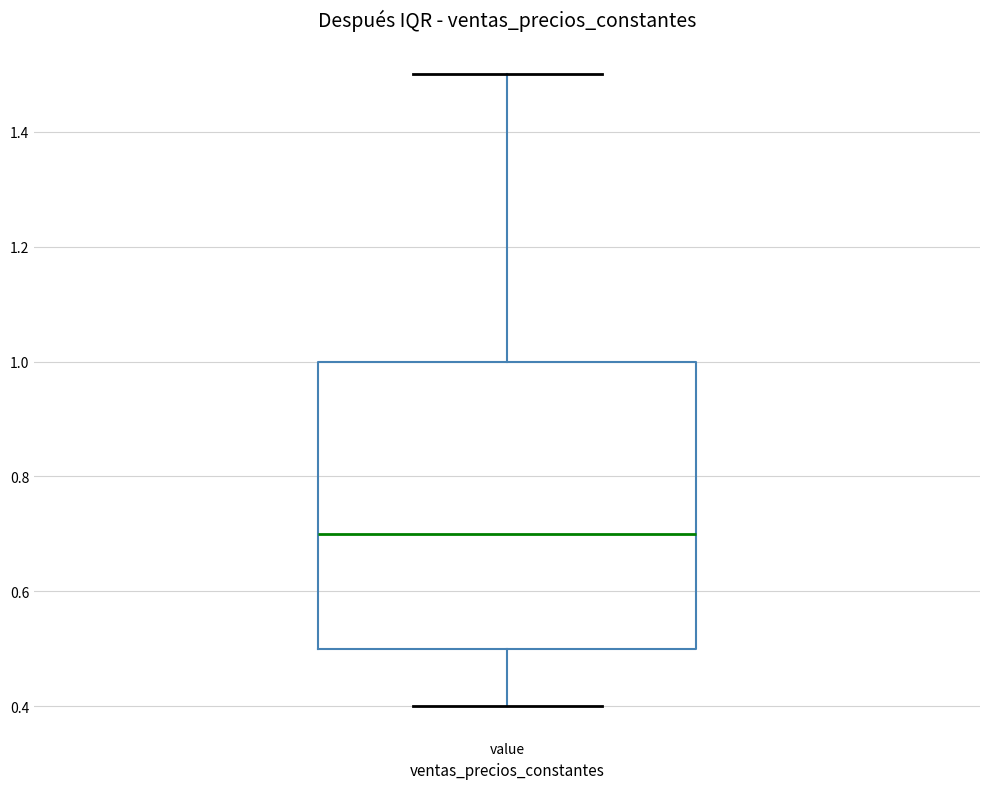

Read this box plot against the y-axis: the position of the median line, the range covered by the box, and the ends of both whiskers. The values are not printed on the chart, so give them approximately, as read against the axis.

median 0.7, box 0.5 to 1.0, whiskers 0.4 to 1.5